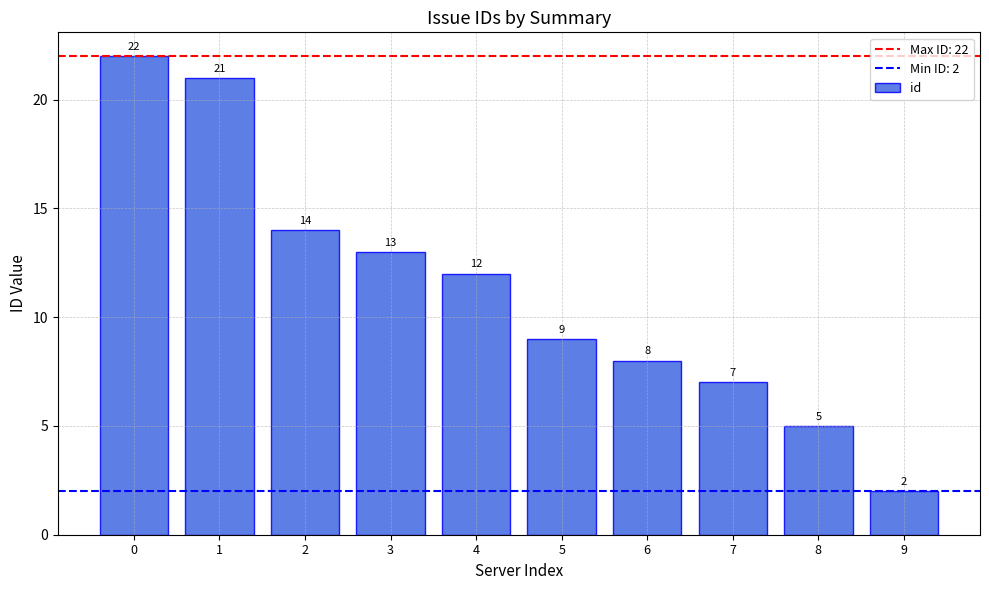

What is the minimum value shown in the chart?

2